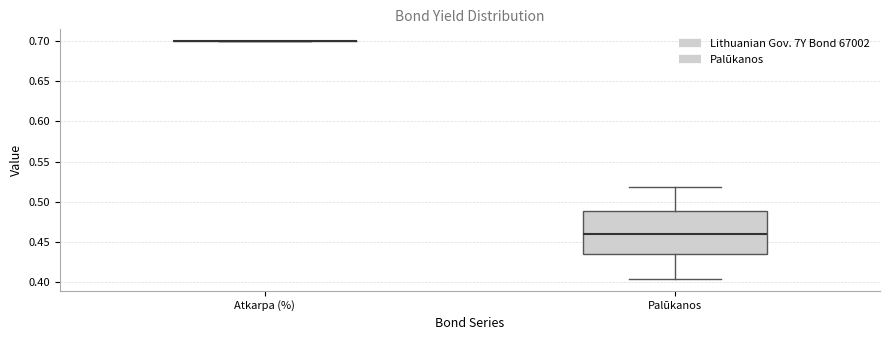

Reading left to right, read every box against the y-axis: the position of its median line, the range the box covers, and the ends of its whiskers. The values are not printed on the chart, so give them approximately, as read against the axis.

Atkarpa (%): box collapsed to a line at 0.700, whiskers 0.700 to 0.700
Palūkanos: median 0.460, box 0.435 to 0.490, whiskers 0.405 to 0.520